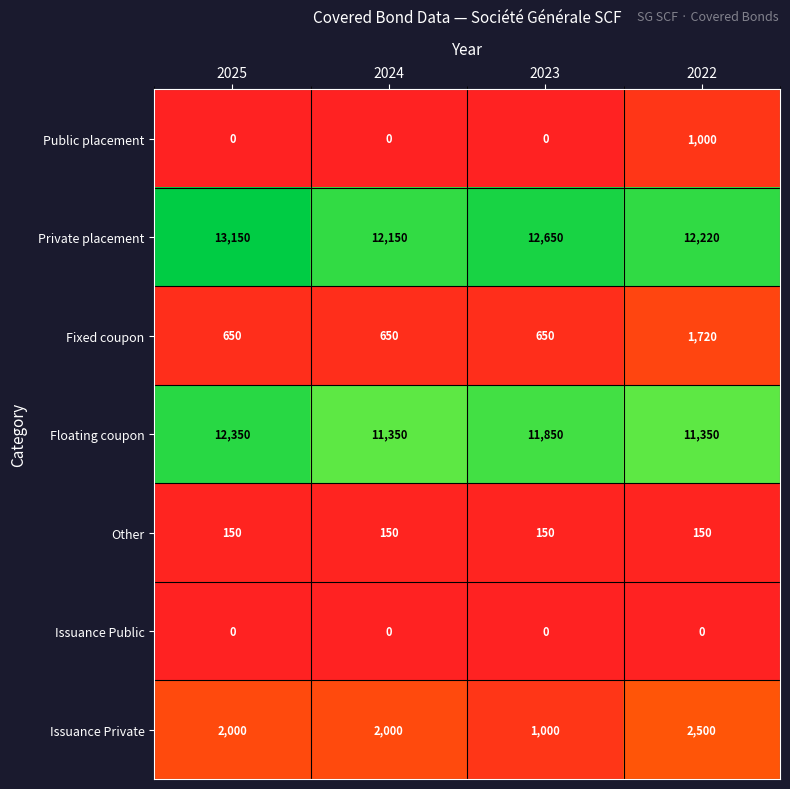

How many Issuance Private values are between 2000 and 2500?

3